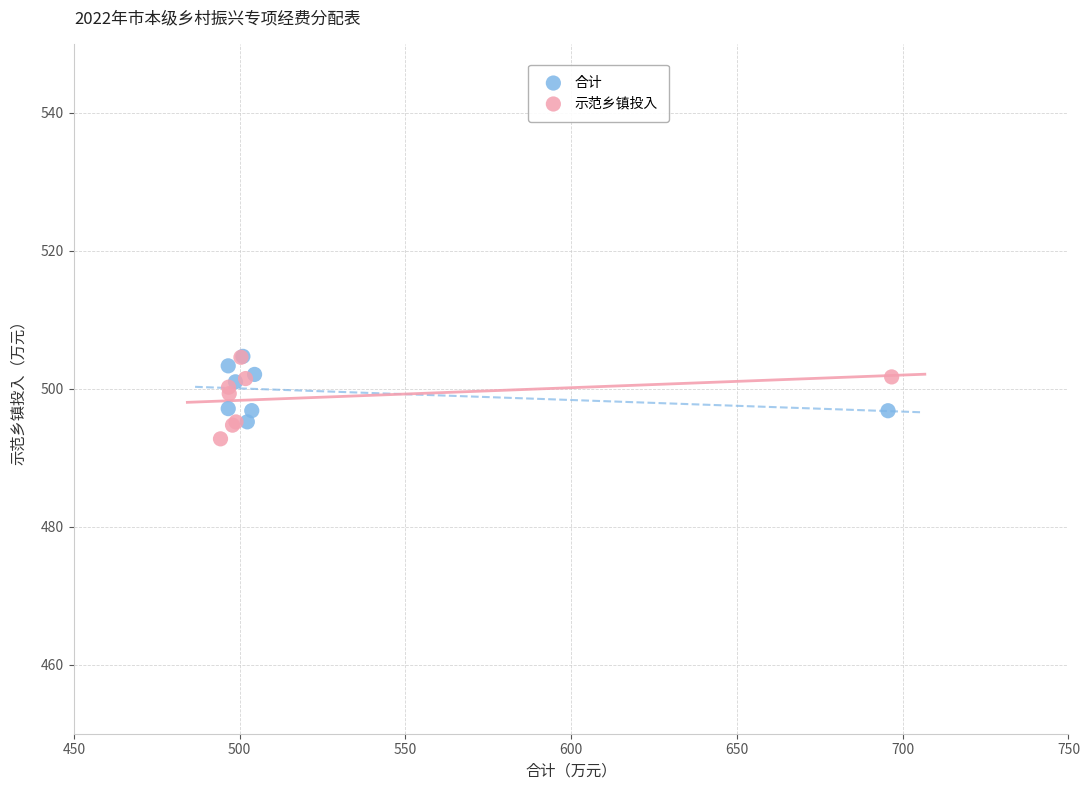

Which series has the largest Y range (max minus min)?

示范乡镇投入